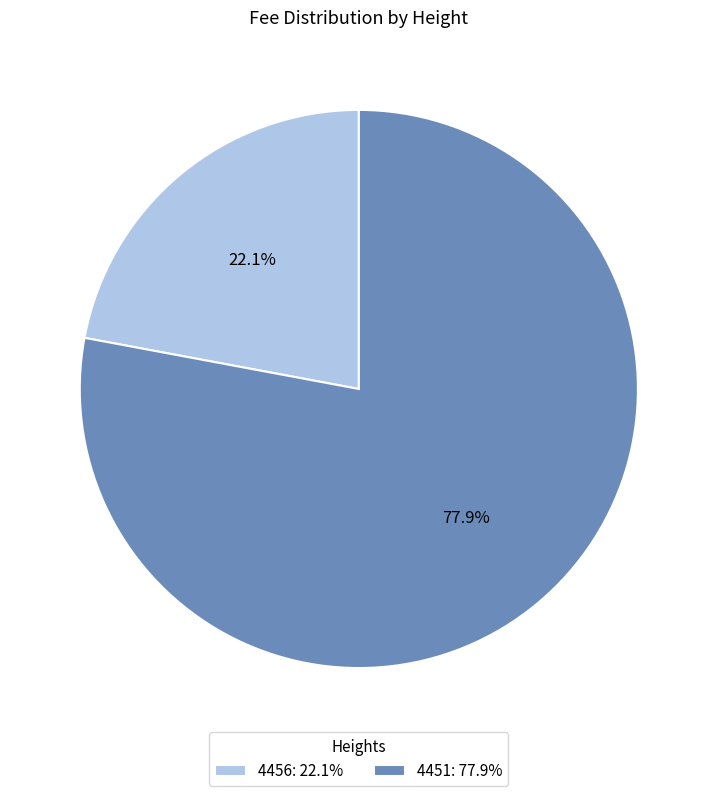

Is it true that 4456 is 10% of the pie?

False